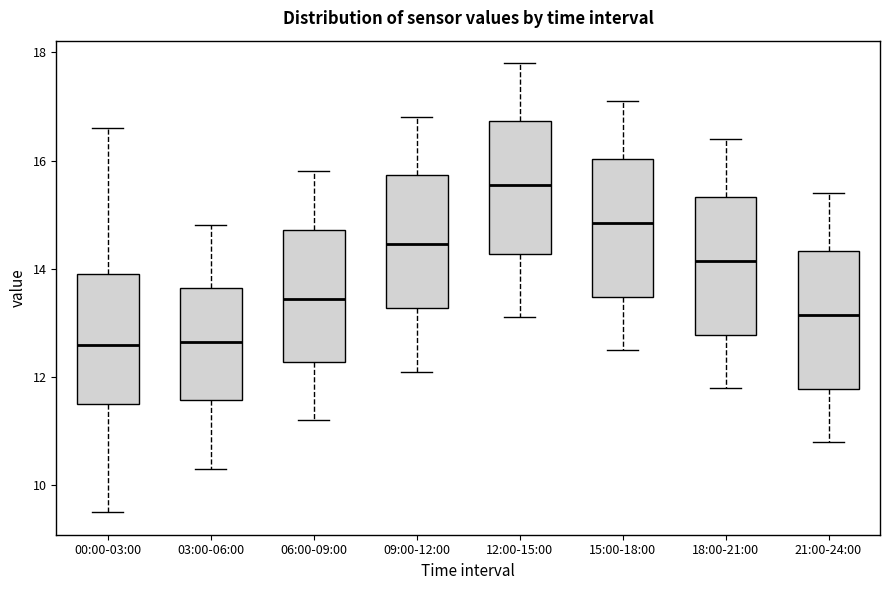

Reading left to right, transcribe this box plot: for each box, give where its median line is, the range the box spans, and where its two whiskers end, as read against the y-axis. The values are not printed on the chart, so give them approximately, as read against the axis.

00:00-03:00: median 12.6, box 11.6 to 14.0, whiskers 9.6 to 16.6
03:00-06:00: median 12.6, box 11.6 to 13.6, whiskers 10.4 to 14.8
06:00-09:00: median 13.4, box 12.2 to 14.8, whiskers 11.2 to 15.8
09:00-12:00: median 14.4, box 13.2 to 15.8, whiskers 12.2 to 16.8
12:00-15:00: median 15.6, box 14.2 to 16.8, whiskers 13.2 to 17.8
15:00-18:00: median 14.8, box 13.4 to 16.0, whiskers 12.6 to 17.2
18:00-21:00: median 14.2, box 12.8 to 15.4, whiskers 11.8 to 16.4
21:00-24:00: median 13.2, box 11.8 to 14.4, whiskers 10.8 to 15.4